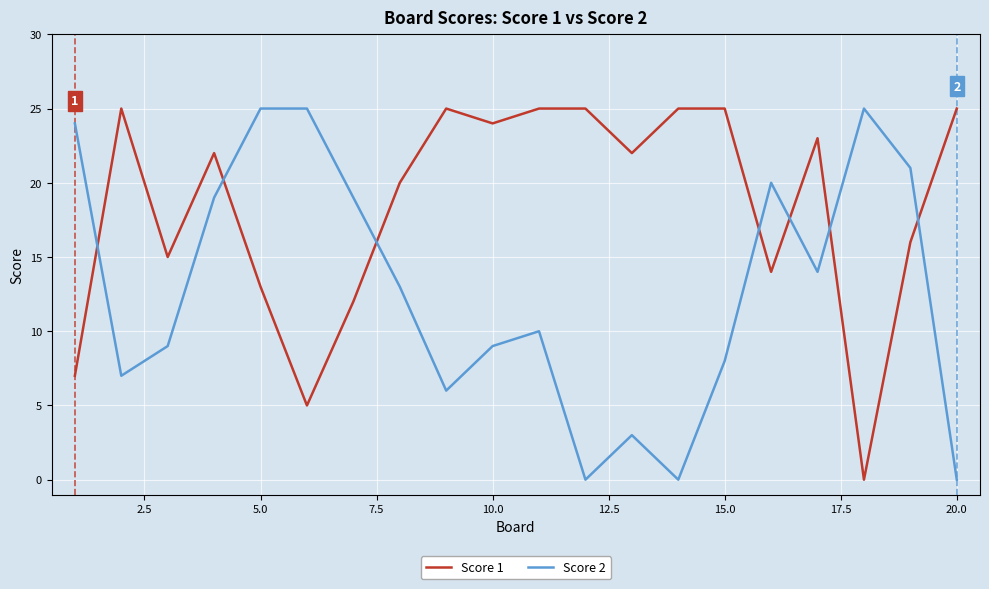

Reading left to right, what are all the values shown in this chart?

Score 1: 7	25	15	22	13	5	12	20	25	24	25	25	22	25	25	14	23	0	16	25
Score 2: 24	7	9	19	25	25	19	13	6	9	10	0	3	0	8	20	14	25	21	0